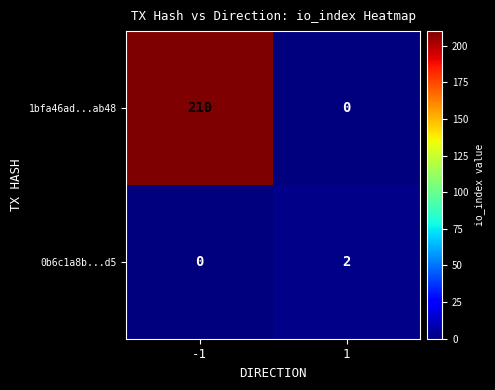

Which series has the widest spread of values?

1bfa46ad...ab48